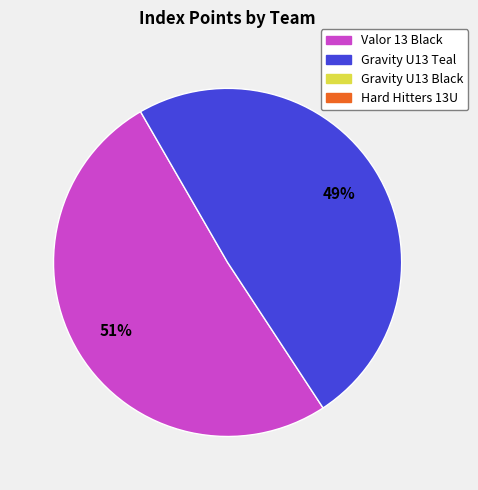

To the nearest percent, what is the average slice percentage?

50%